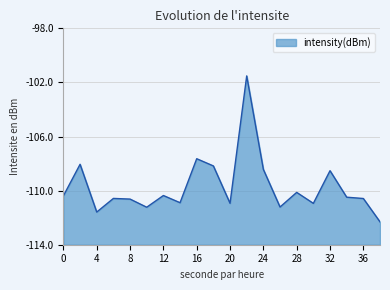

What is the sum of the values at 22 and 12?

-211.9